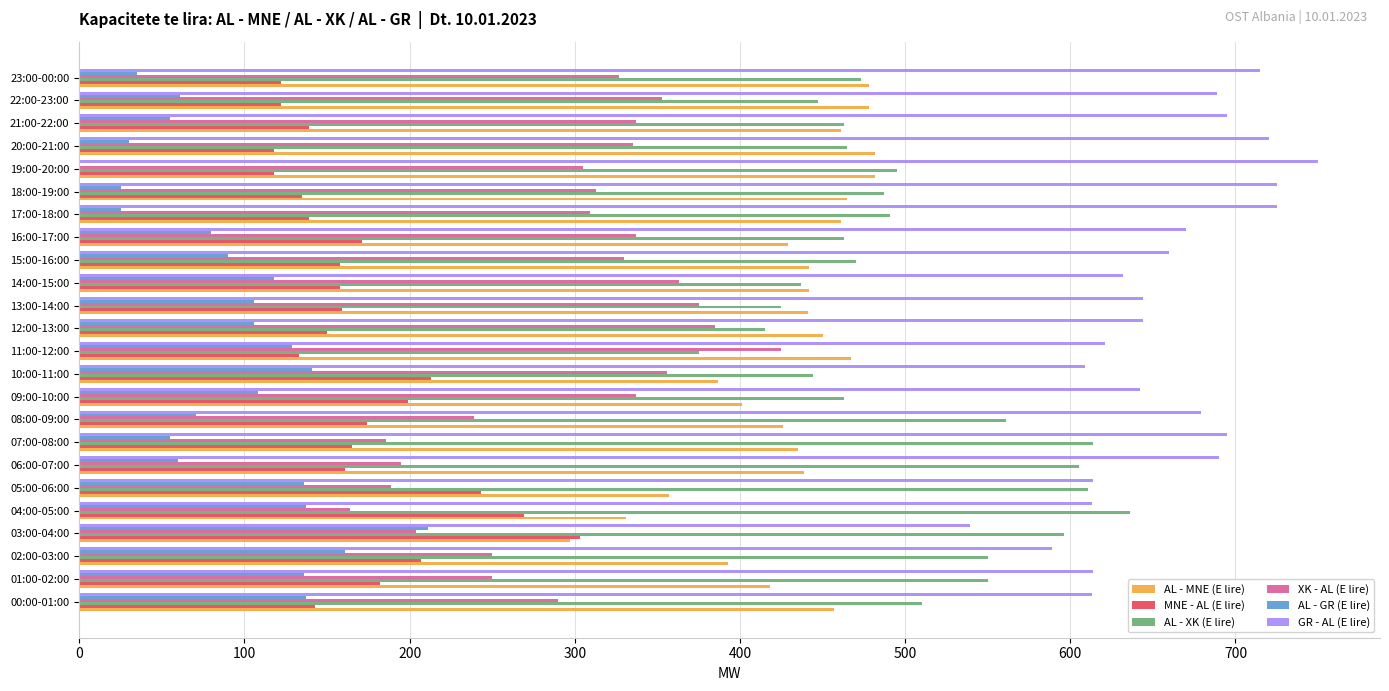

What is the greatest value displayed?

750